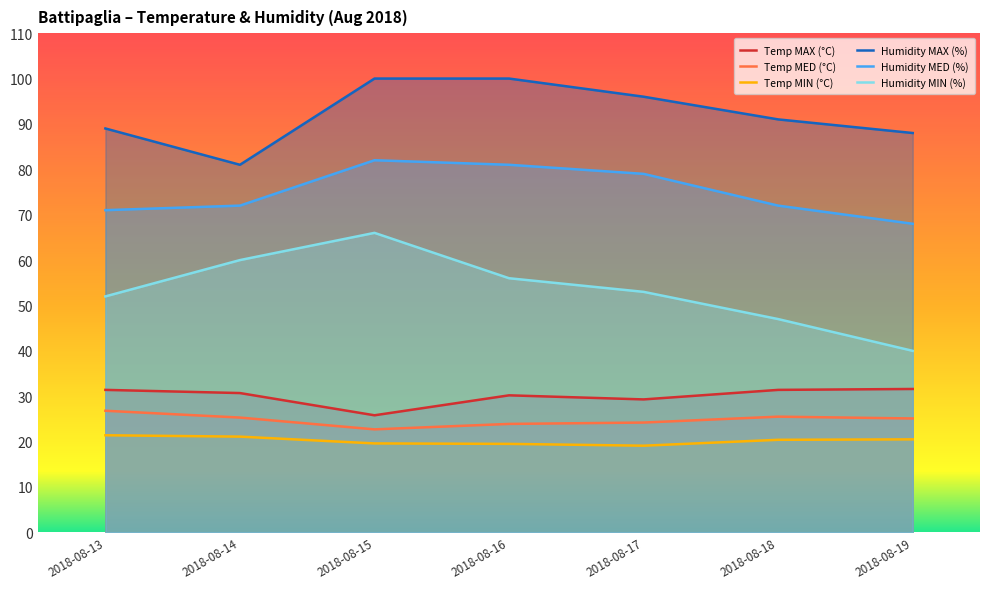

Which label corresponds to the smallest value in the chart?

2018-08-17